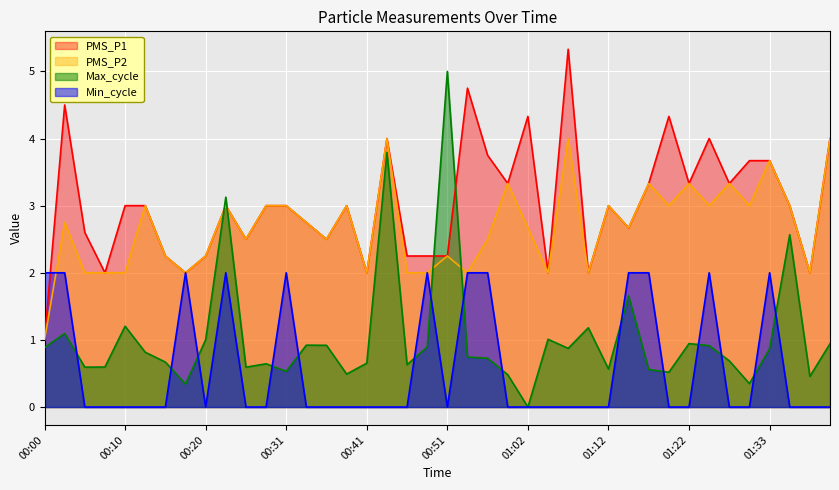

True or false: PMS_P1 and Min_cycle cross at least once.

True